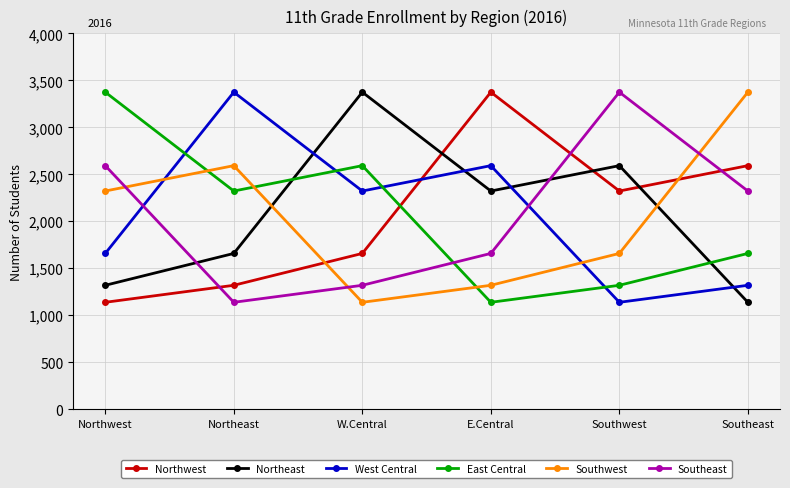

Reading right to left, transcribe all the data shown in this chart.

Northwest: 2593	2323	3375	1659	1320	1139
Northeast: 1139	2593	2323	3375	1659	1320
West Central: 1320	1139	2593	2323	3375	1659
East Central: 1659	1320	1139	2593	2323	3375
Southwest: 3375	1659	1320	1139	2593	2323
Southeast: 2323	3375	1659	1320	1139	2593